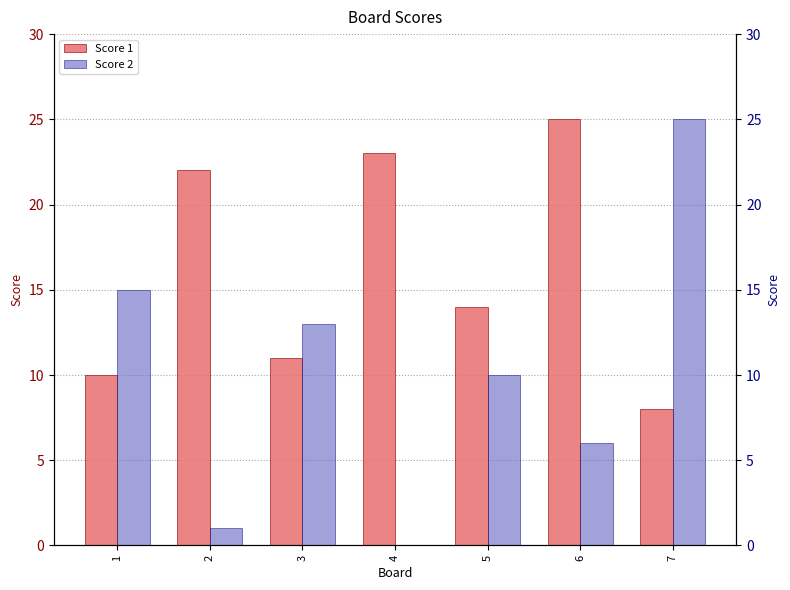

What is the maximum value shown in the chart?

25